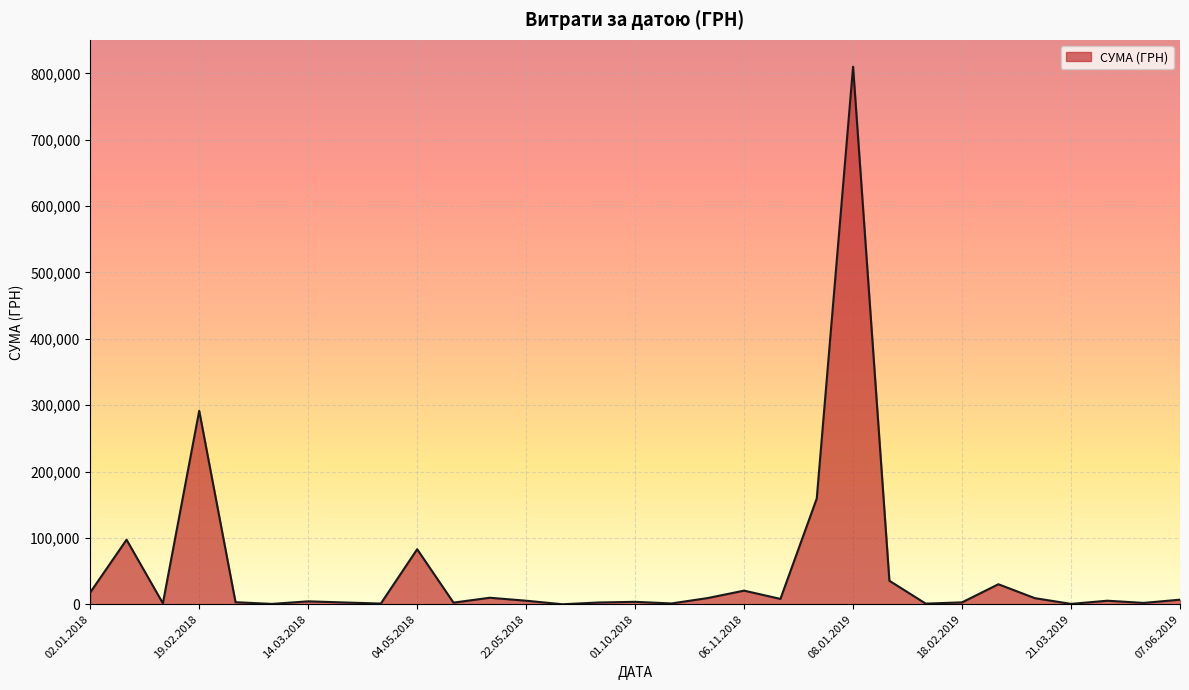

What is the greatest value displayed?

809928.3